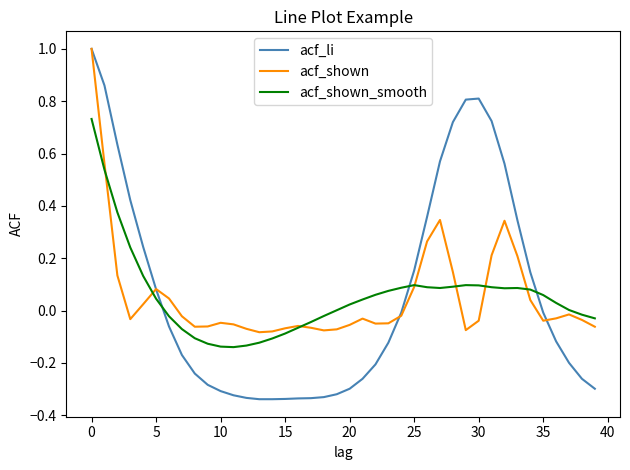

Which series has the widest spread of values?

acf_li